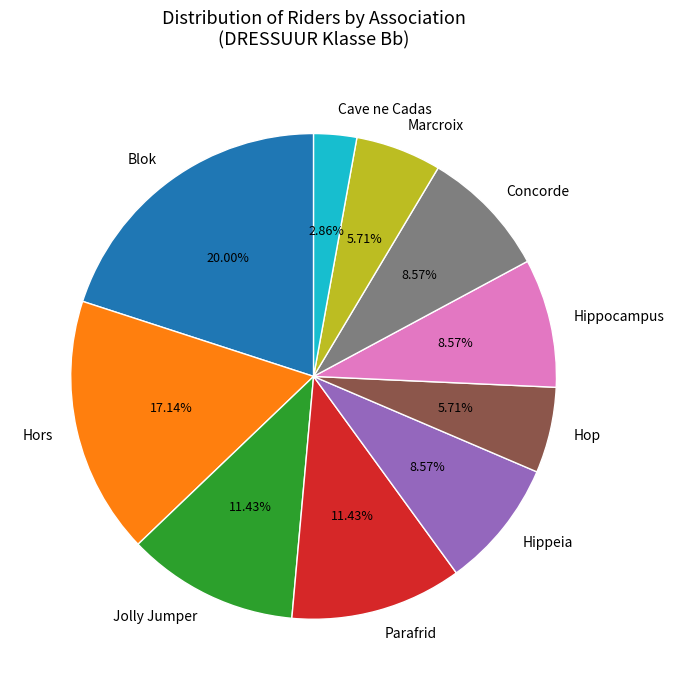

To the nearest percent, what is the average slice percentage?

10%